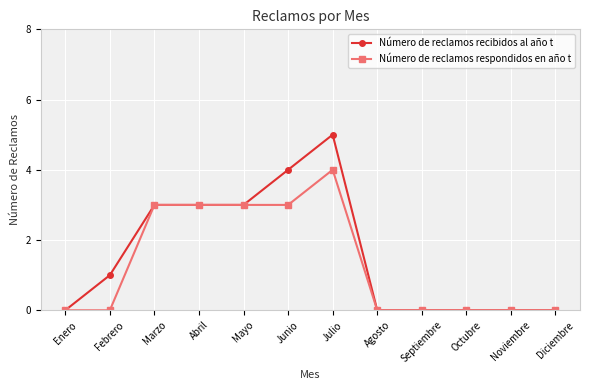

Reading right to left, list all the values displayed in this chart.

Número de reclamos recibidos al año t: 0	0	0	0	0	5	4	3	3	3	1	0
Número de reclamos respondidos en año t: 0	0	0	0	0	4	3	3	3	3	0	0